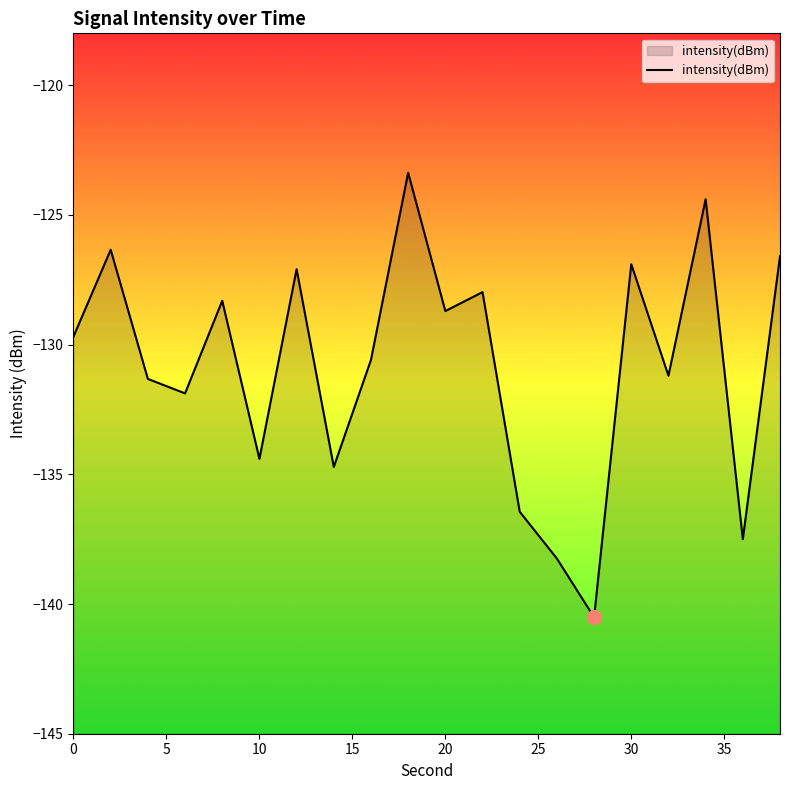

Read the value at 10.

-134.4